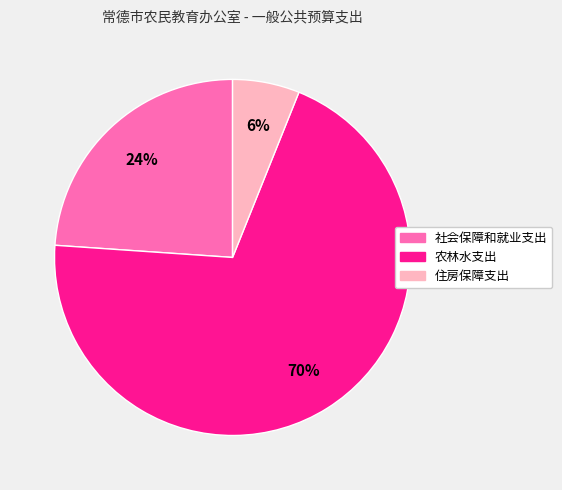

Rank the categories by value from highest to lowest.

农林水支出, 社会保障和就业支出, 住房保障支出